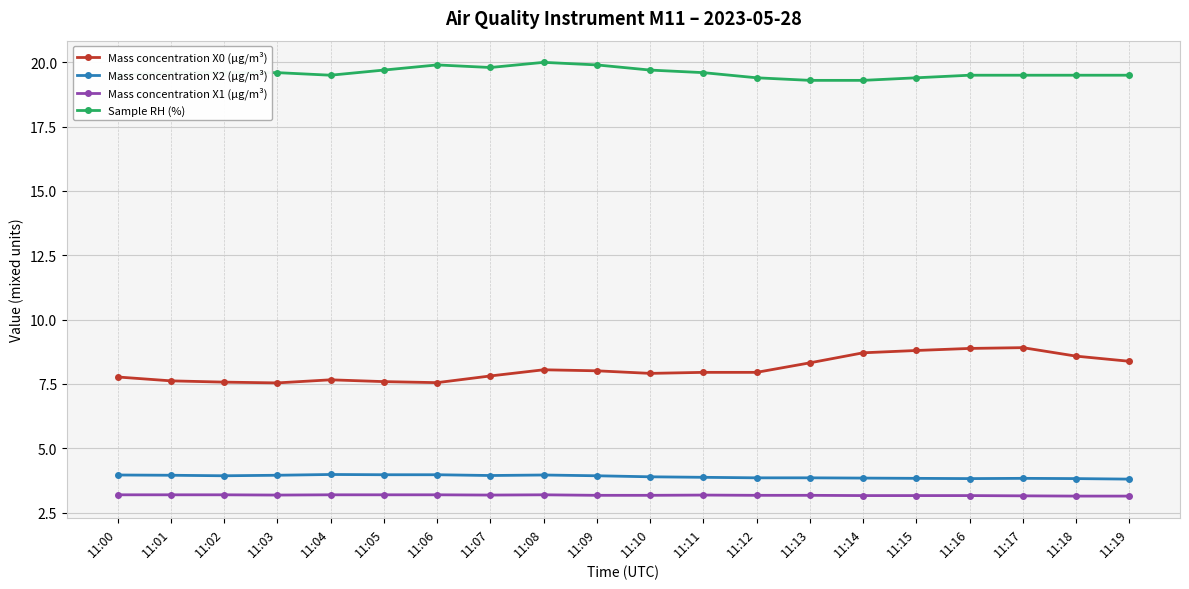

At 11:03, list the series in order from largest to smallest.

Sample RH (%), Mass concentration X0 (μg/m³), Mass concentration X2 (μg/m³), Mass concentration X1 (μg/m³)